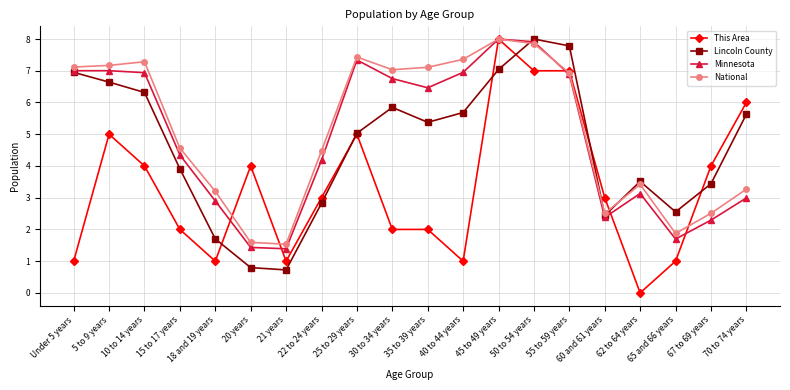

At which category does This Area reach its first local peak?

5 to 9 years